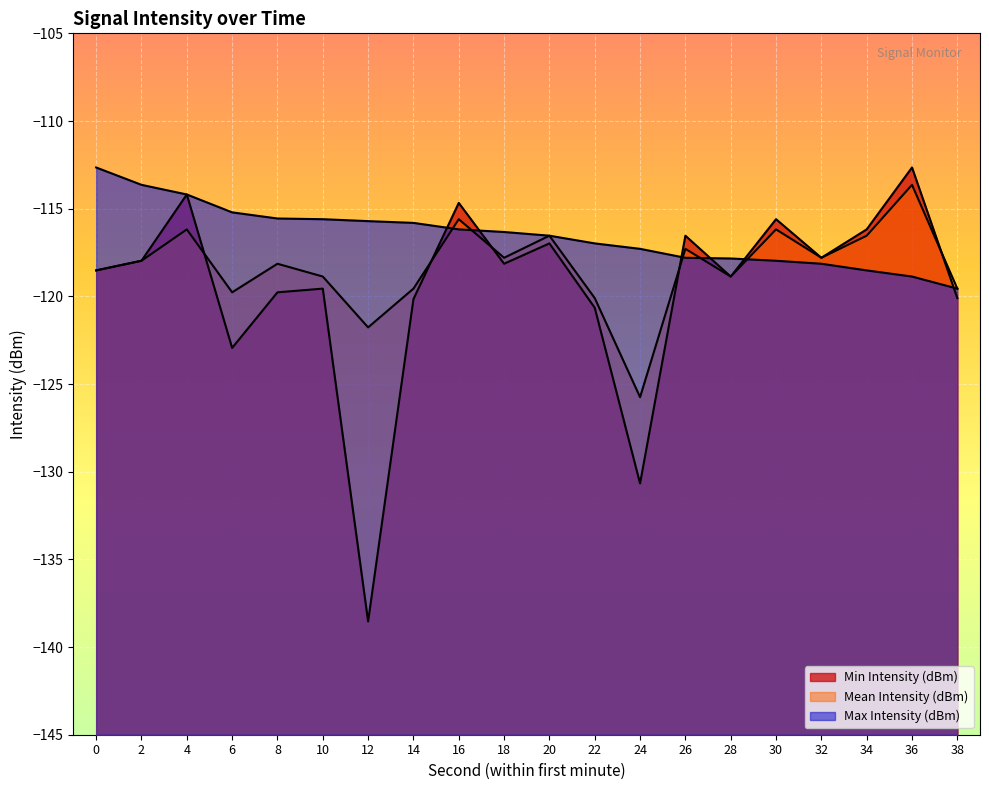

What is the minimum value shown in the chart?

-138.5